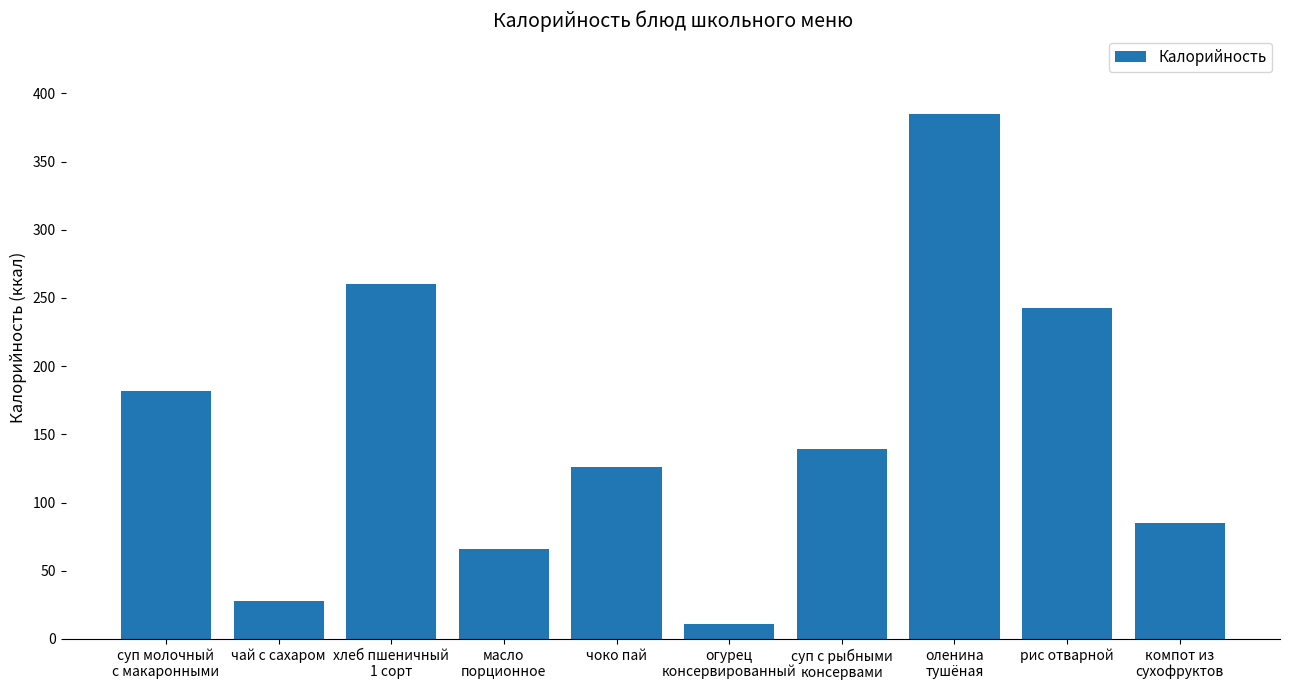

Where is the data nearest to the value 198?

суп молочный
с макаронными